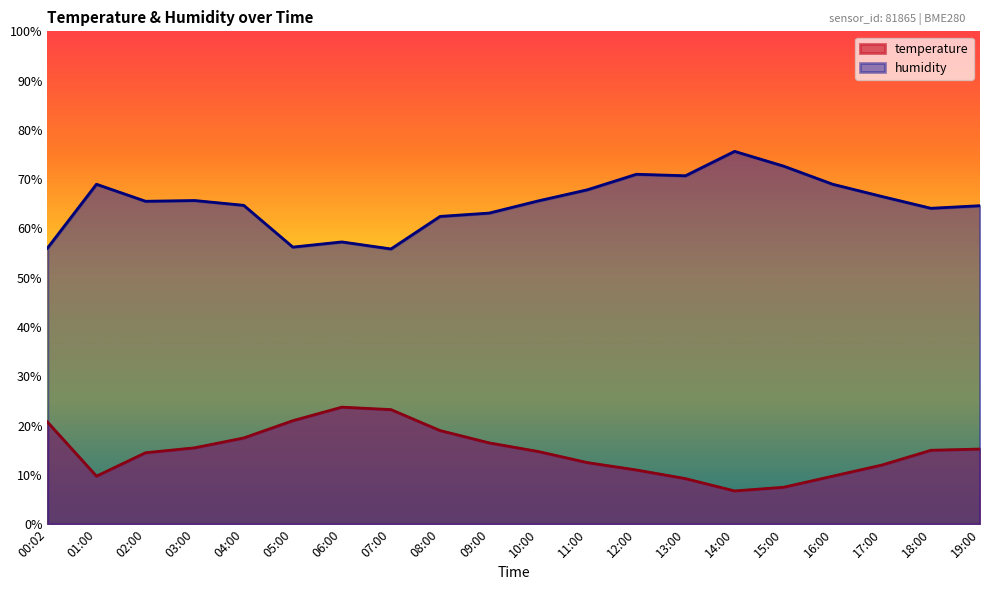

What are all the series names shown in the legend?

temperature, humidity